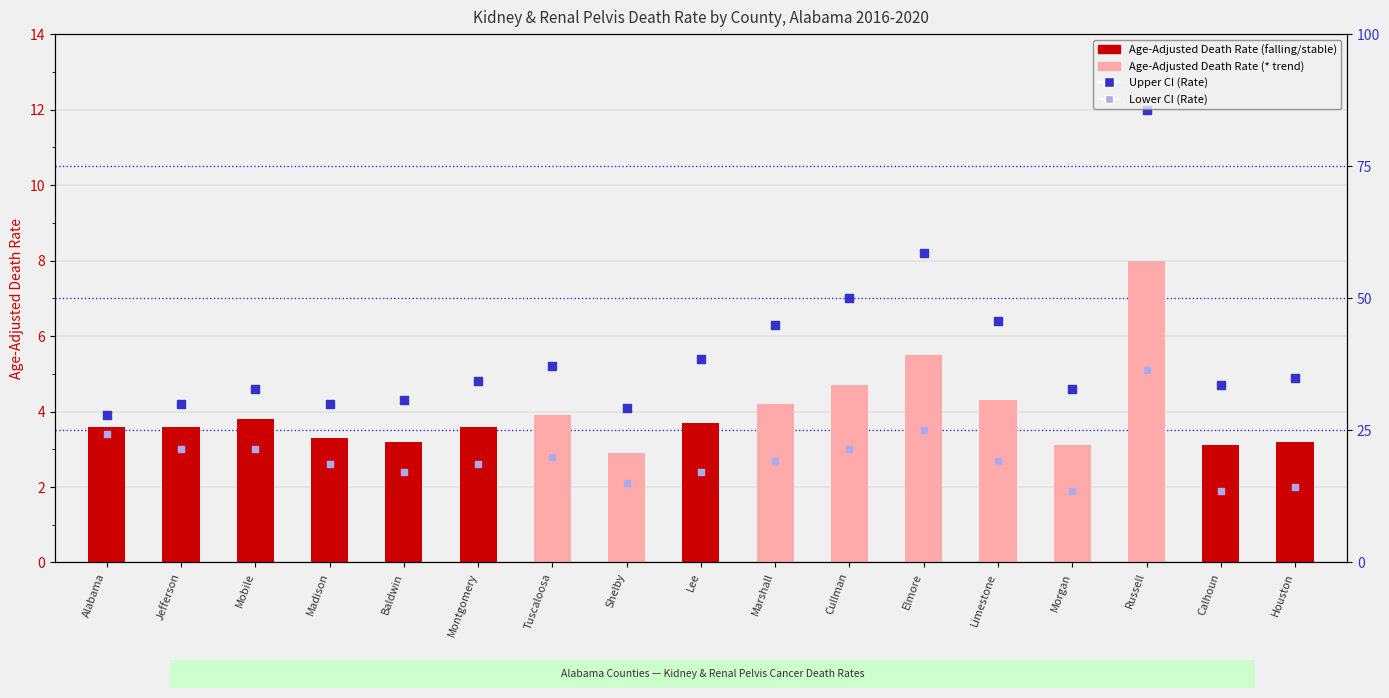

Which series contains the highest Y value?

Upper CI (Rate)